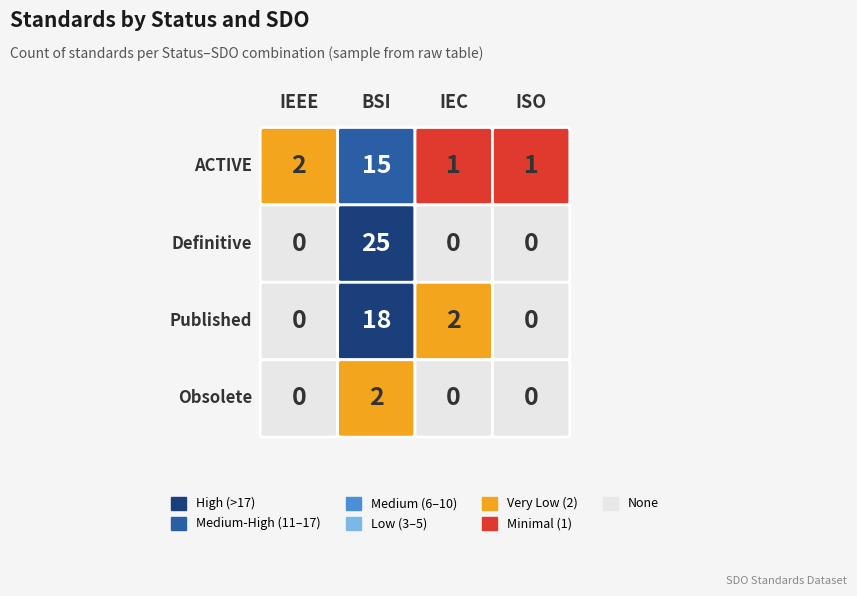

At which category is the sum across all series the highest?

BSI